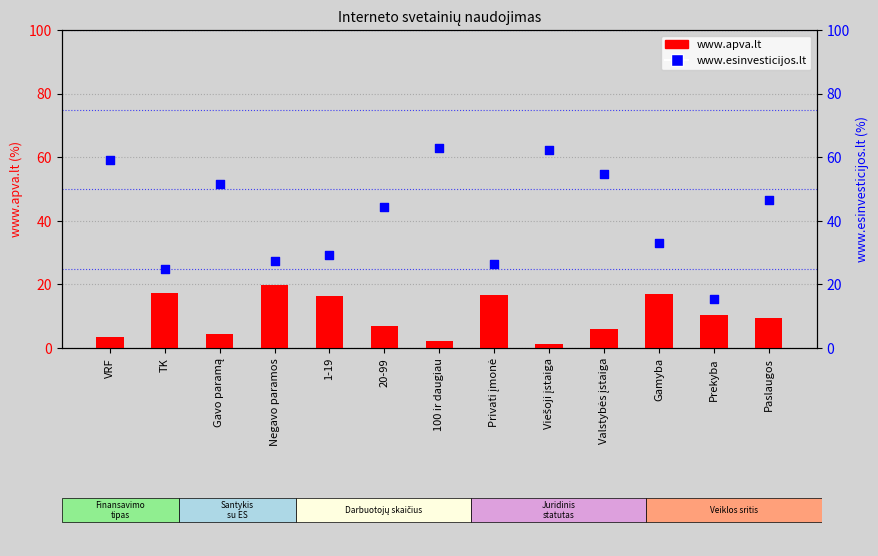

Which series has the widest spread of Y values?

www.esinvesticijos.lt